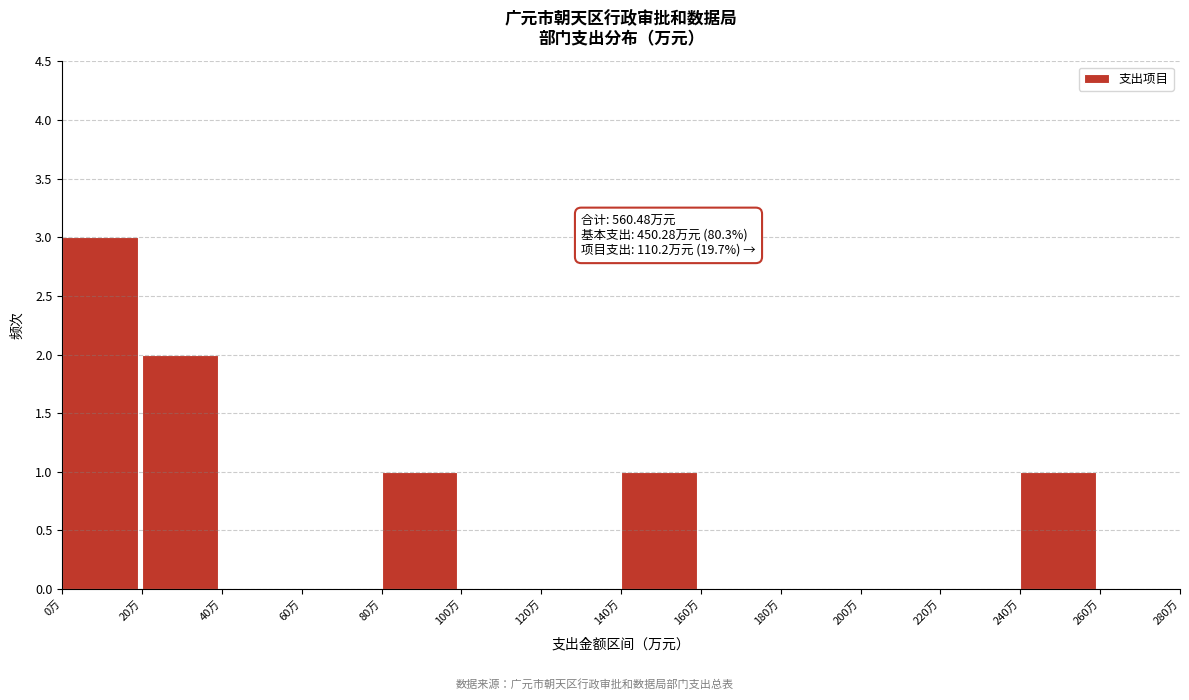

Over which range of the x-axis is the bar tallest?

0 to 20